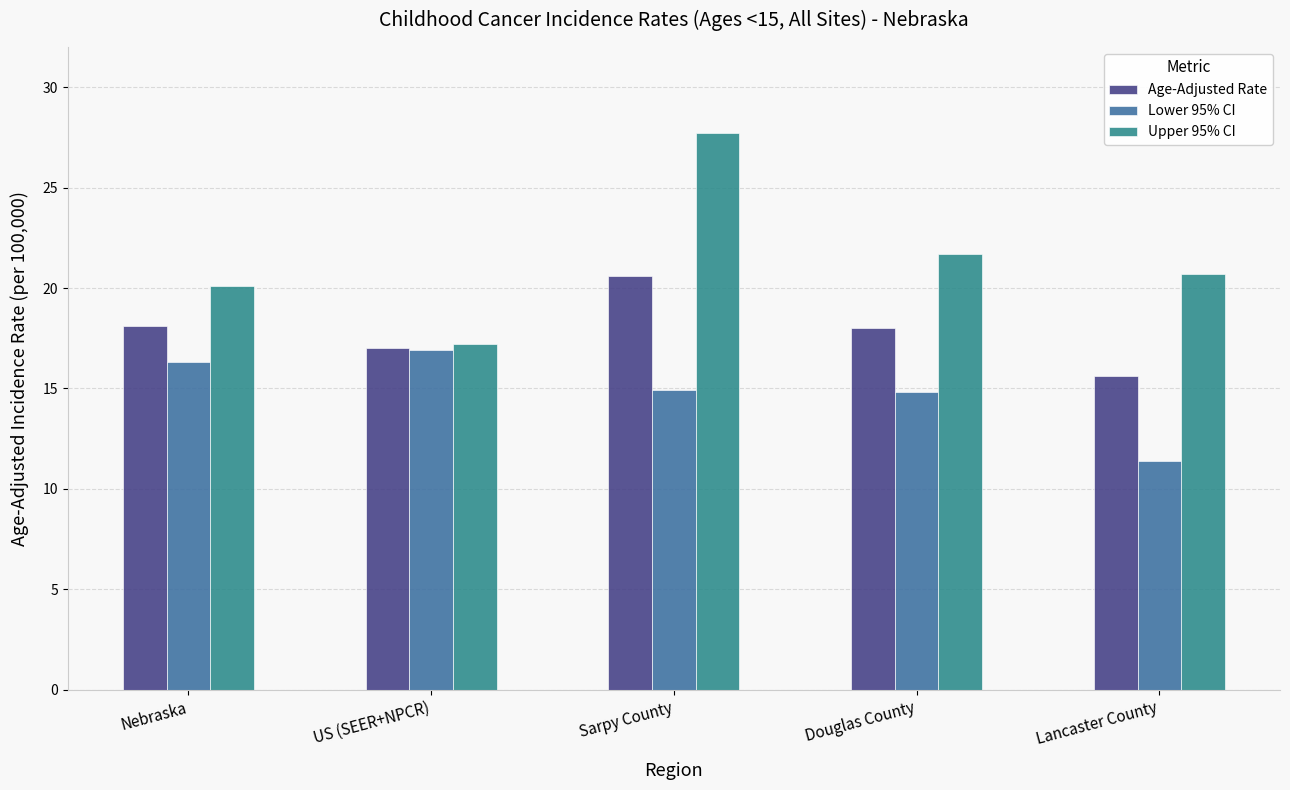

What is the spread (max minus min) of values at US (SEER+NPCR)?

0.3